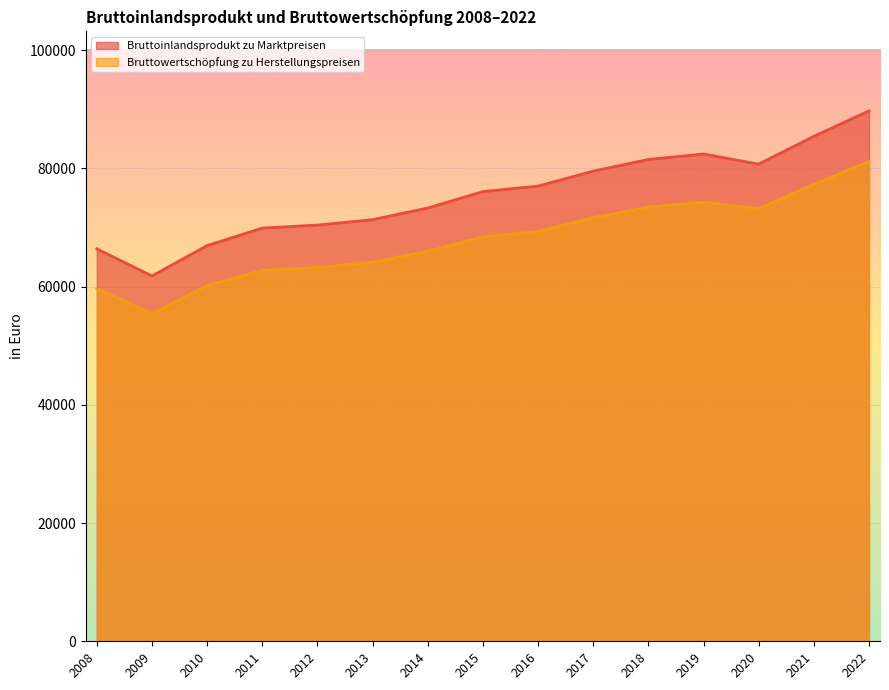

What is the highest value of the Bruttoinlandsprodukt zu Marktpreisen series?

89729